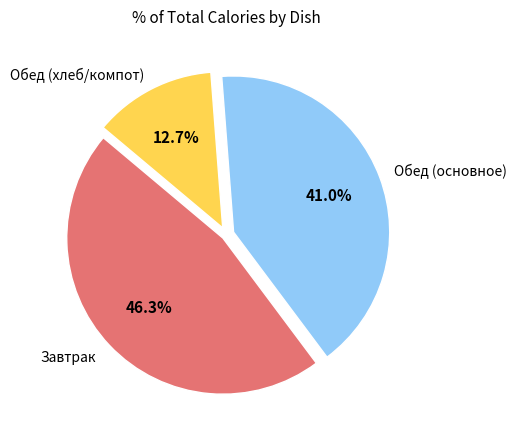

Is there a majority slice in this chart?

No